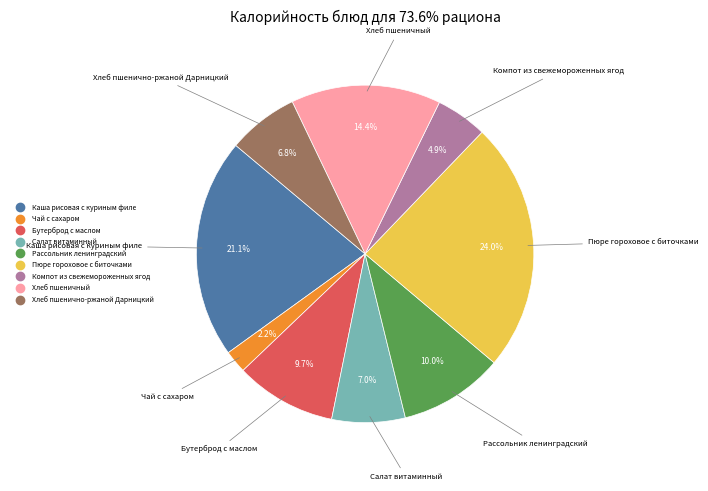

To the nearest percent, what portion does Бутерброд с маслом represent?

10%